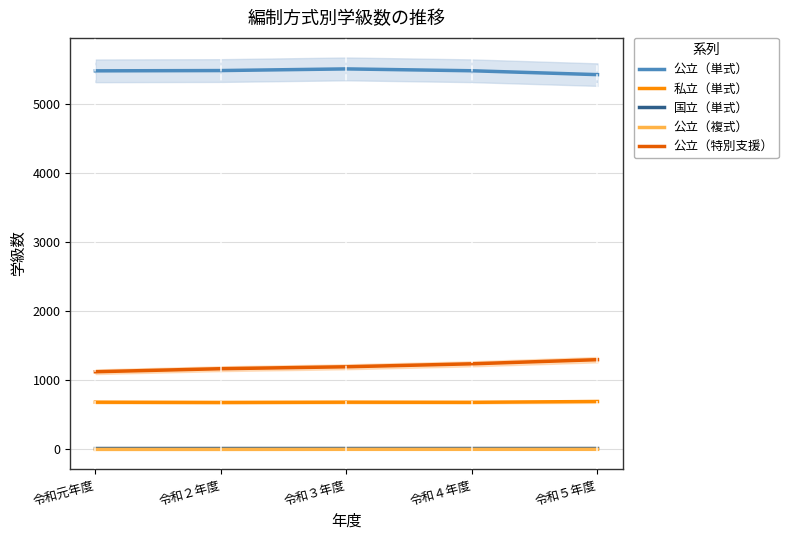

At which label is 私立（単式） closest to 688?

令和元年度